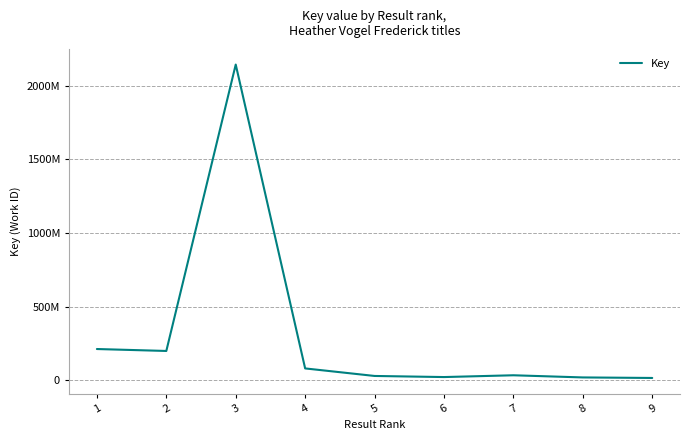

Does the chart display data point markers on the line(s)?

No